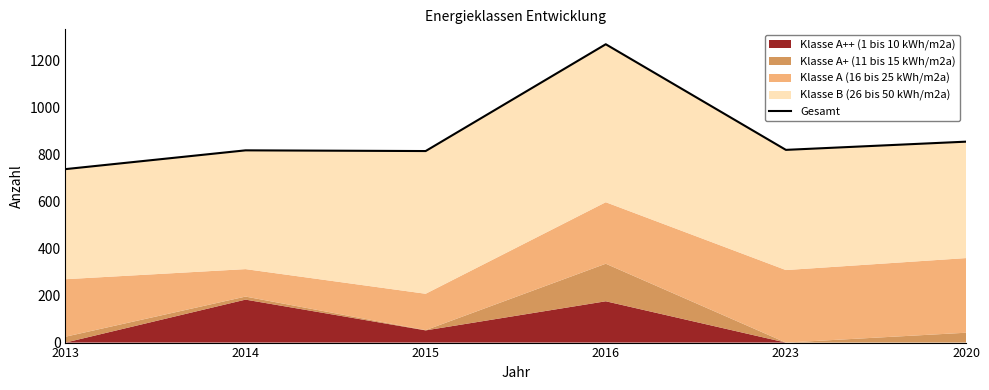

Approximately how many times larger is the value at 2023 compared to 2014?

1.0